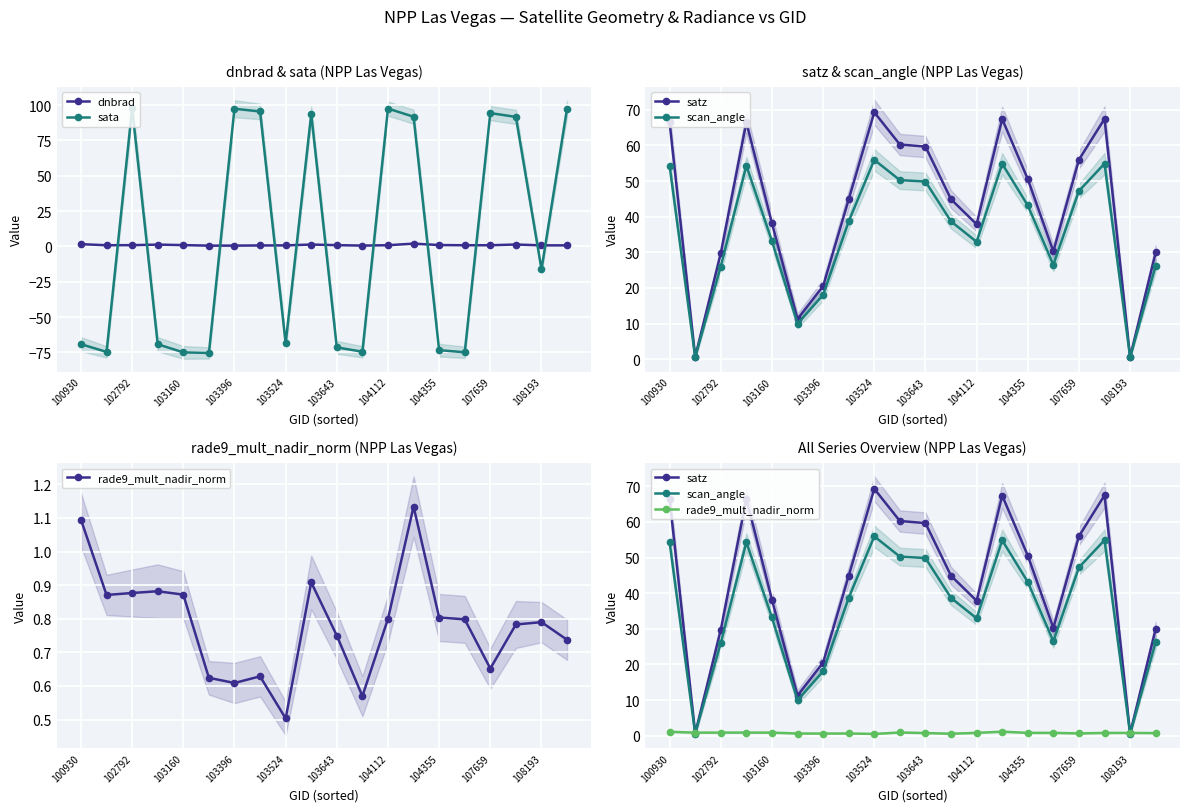

Which series has the widest spread of values?

sata